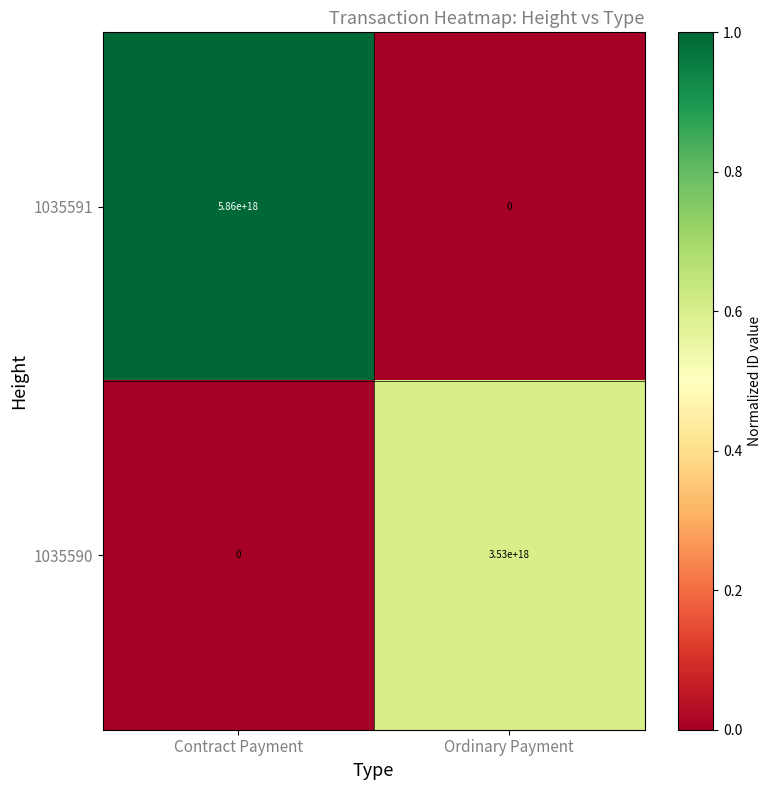

True or false: 1035590 has a value of 1761682432284013056 at Ordinary Payment.

False